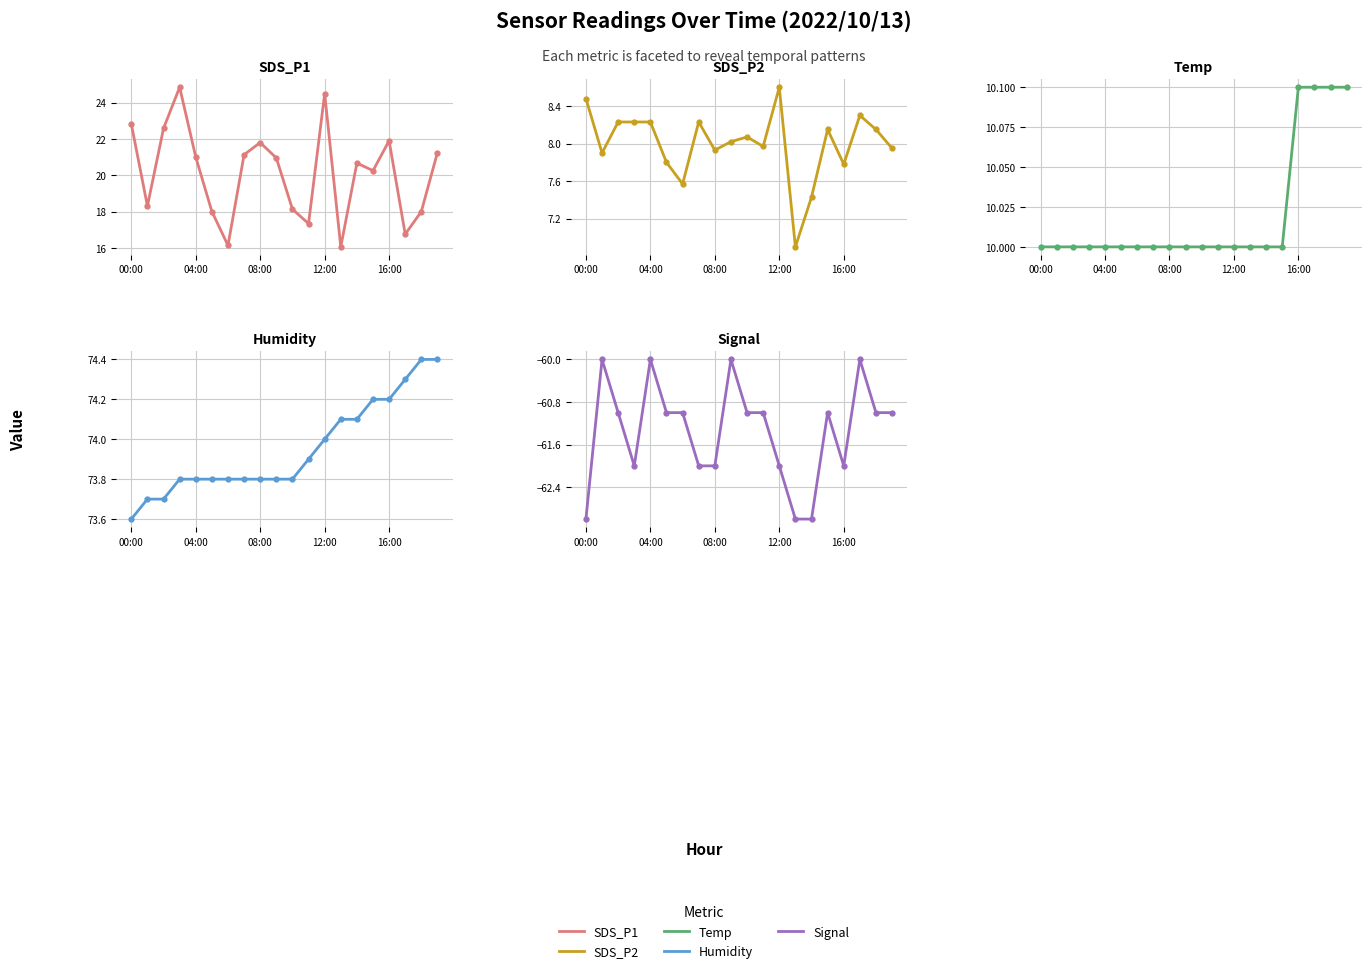

What is the average value of the Signal series?

-61.4